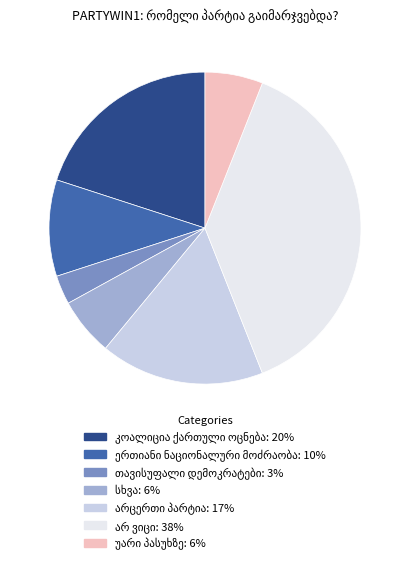

Is there a majority slice in this chart?

No